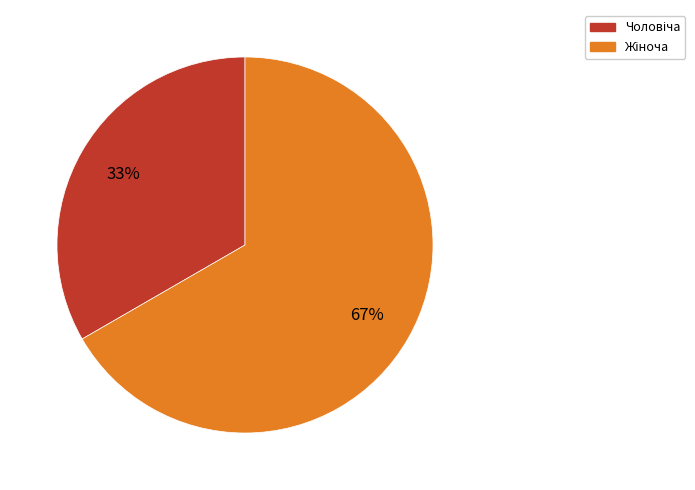

How many slices are in this pie chart?

2